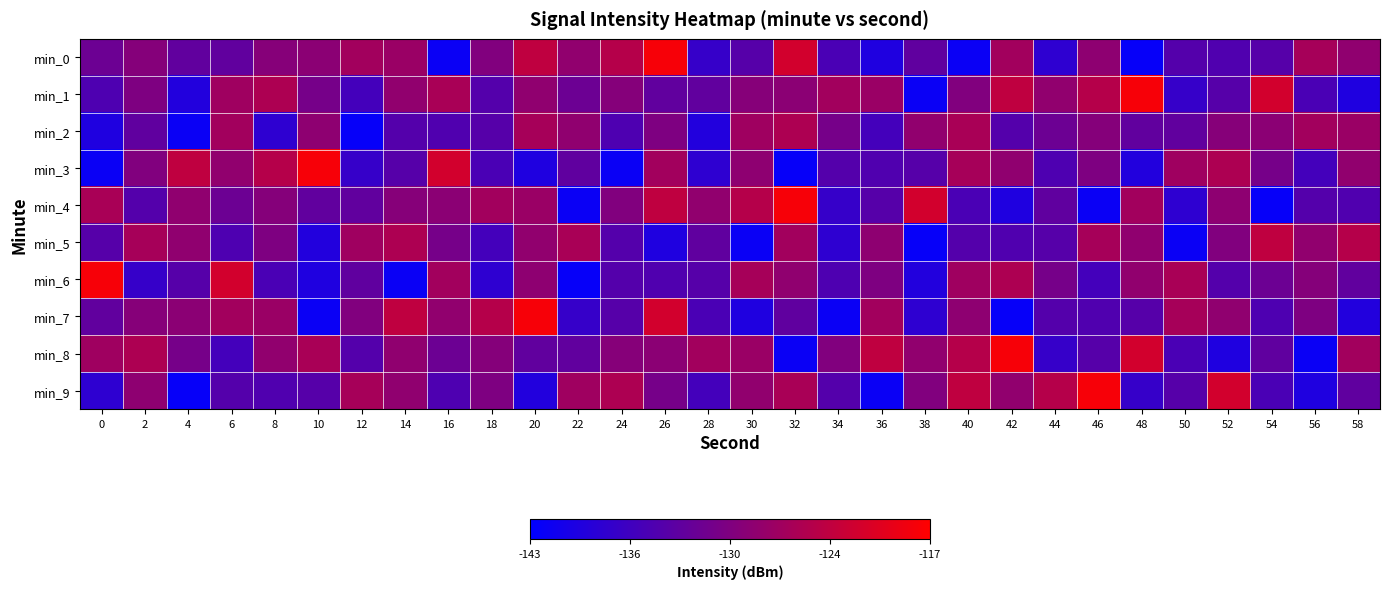

Which has a higher value, 6 or 8?

8